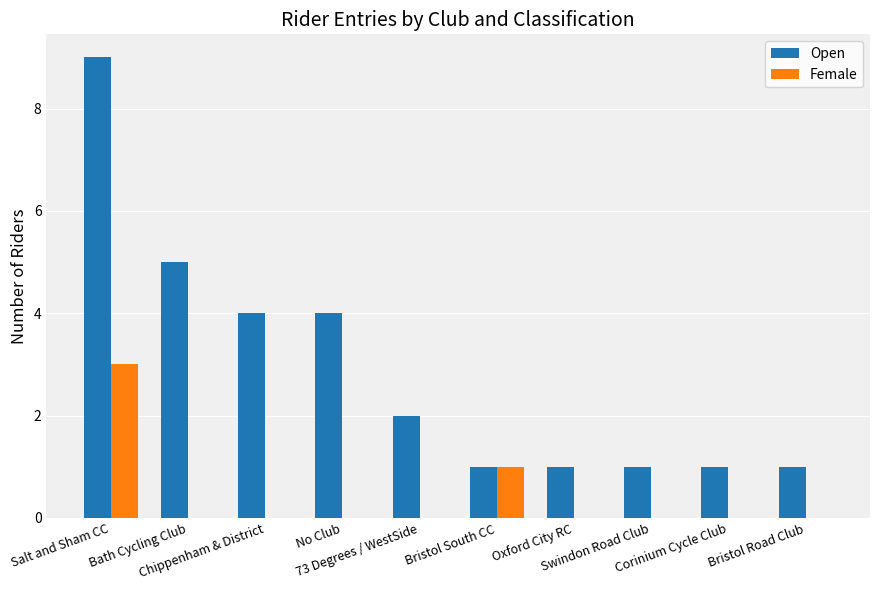

What is the highest value of the Open series?

9